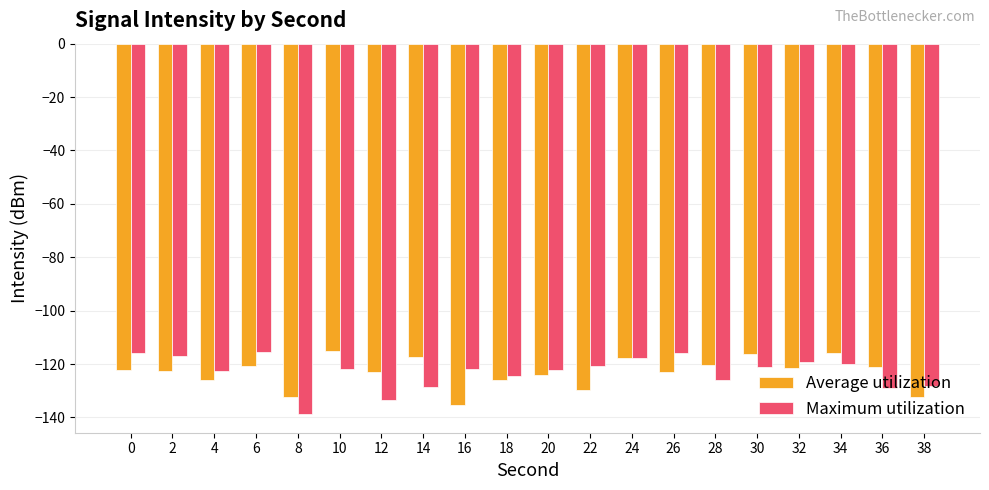

What value does the Maximum utilization series have at 8?

-138.8